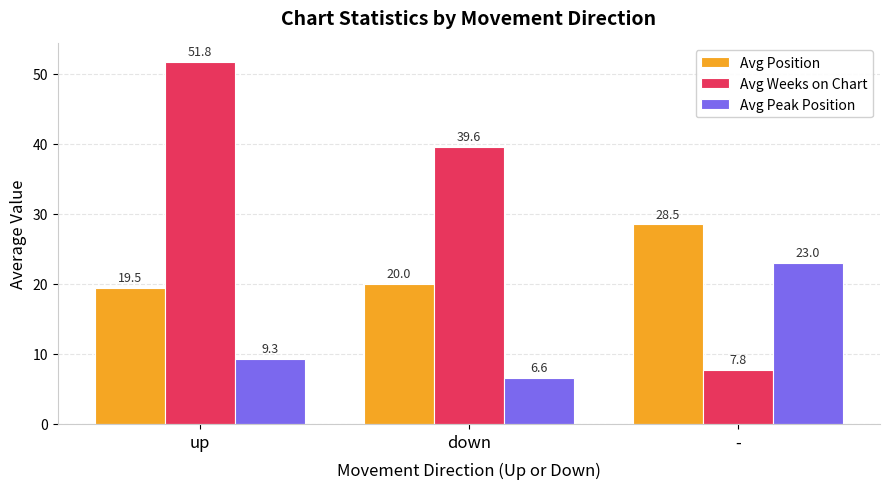

Reading left to right, what are all the values shown in this chart?

Avg Position: 19.5	20.0	28.5
Avg Weeks on Chart: 51.8	39.6	7.8
Avg Peak Position: 9.3	6.6	23.0